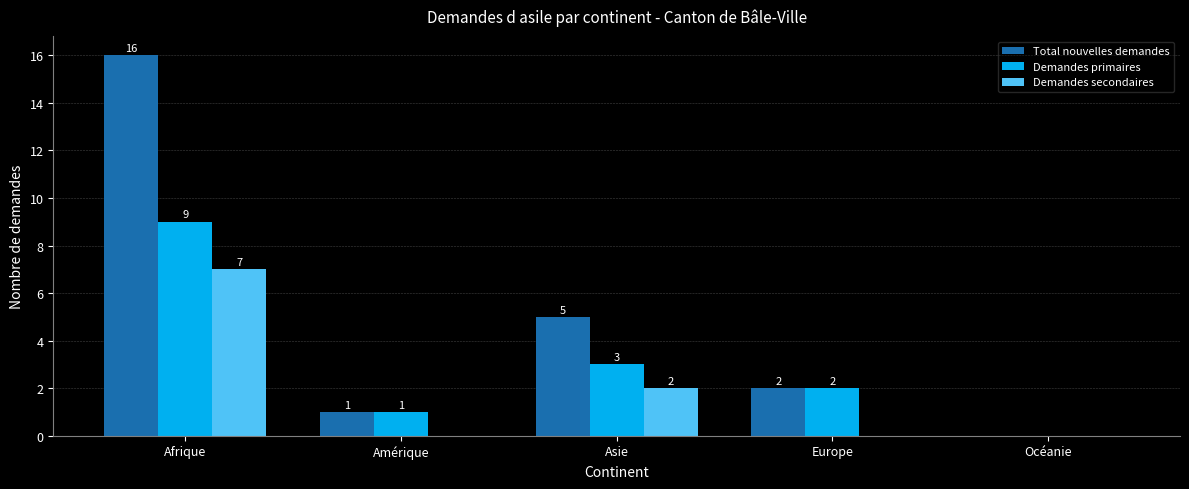

Which series has the largest total across all categories?

Total nouvelles demandes